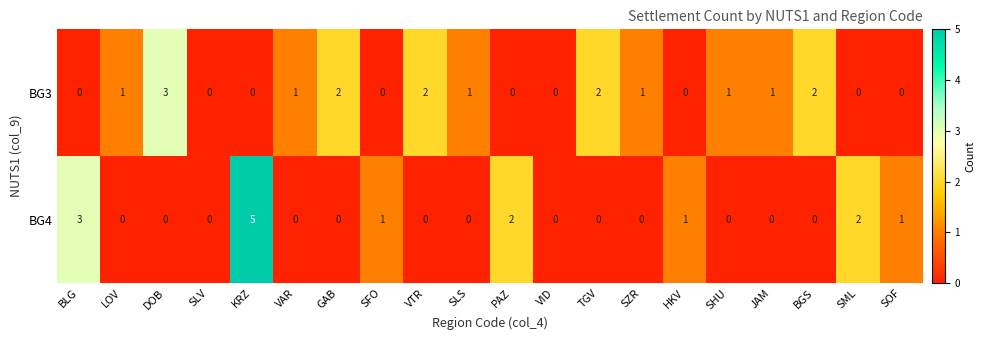

The value of BG4 at SLS is 3. True or false?

False